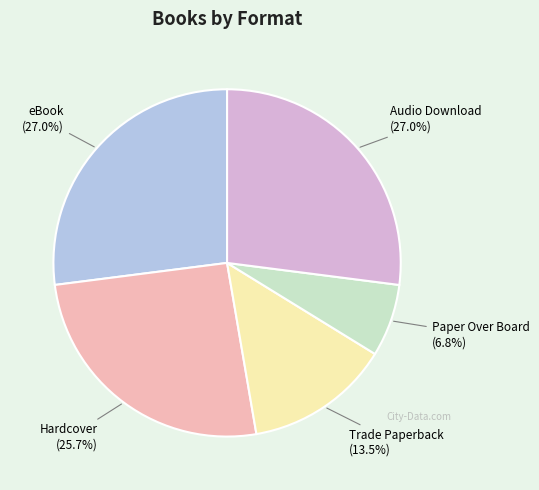

What percentage do eBook and Hardcover together represent?

52.7%